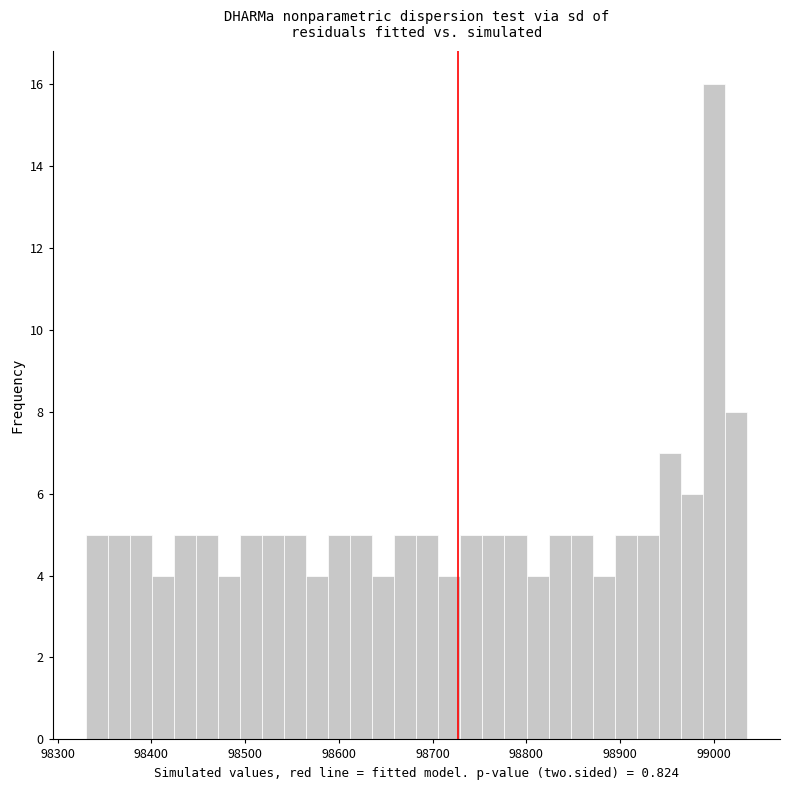

Read against the x-axis, roughly where is the centre of the tallest bar?

99000